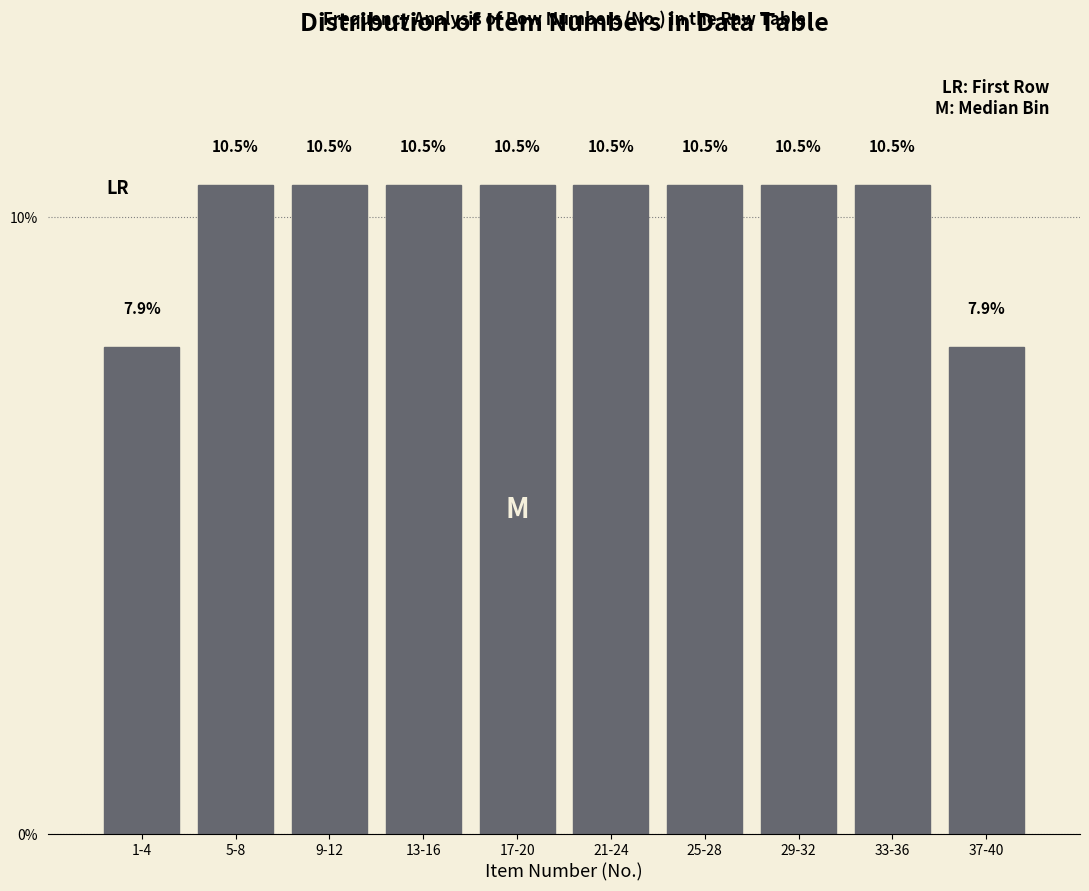

Are the bars horizontal?

No